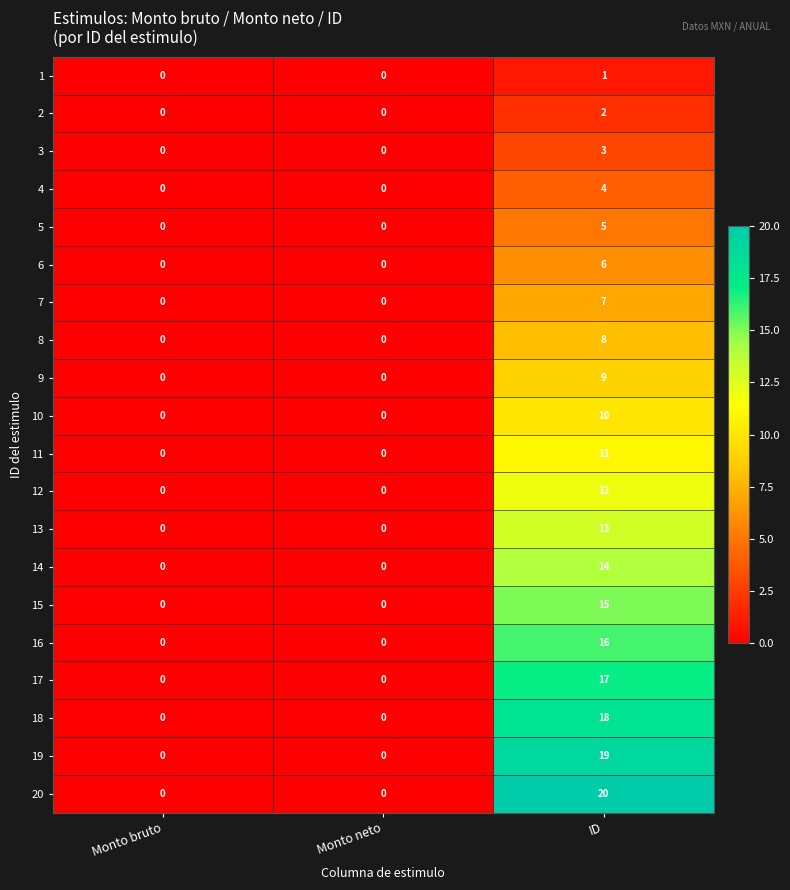

Which series has the widest spread of values?

20